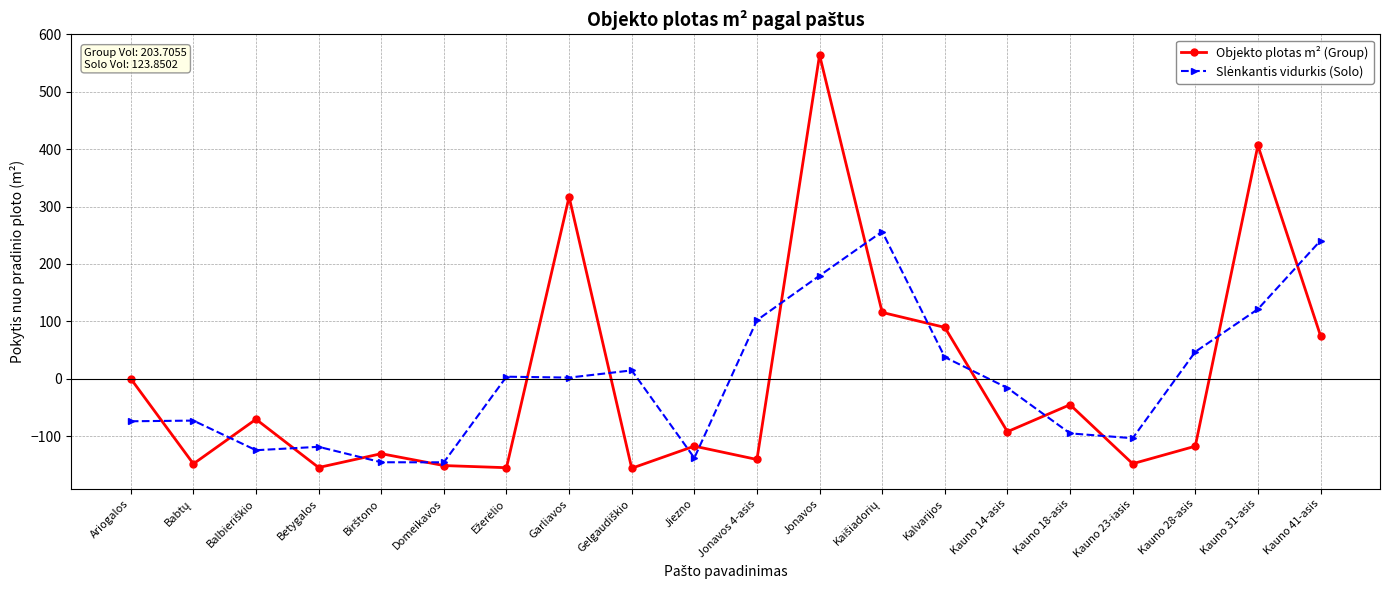

How many interior local valleys does the Objekto plotas m² (Group) series have?

7